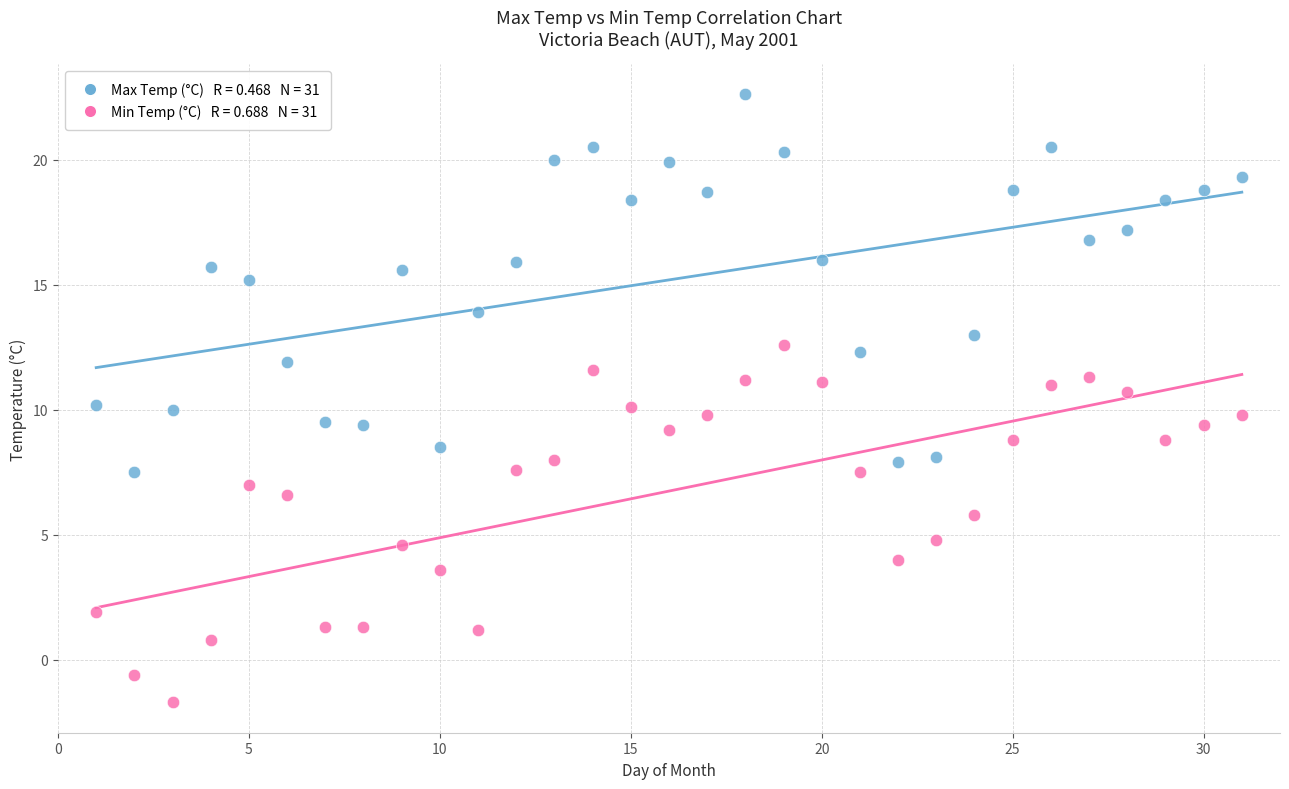

Across all data points, what is the range of Y values (max minus min)?

24.3